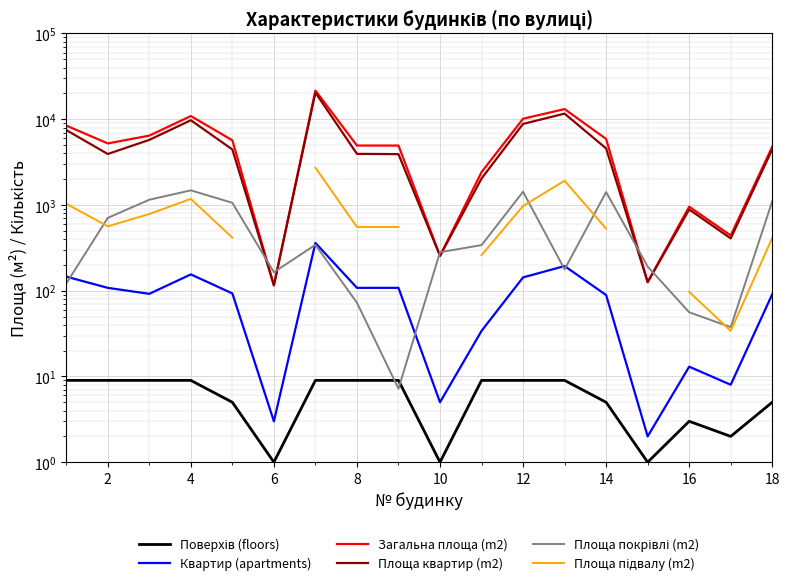

The Квартир (apartments) series shows 144.0 at 8. True or false?

False